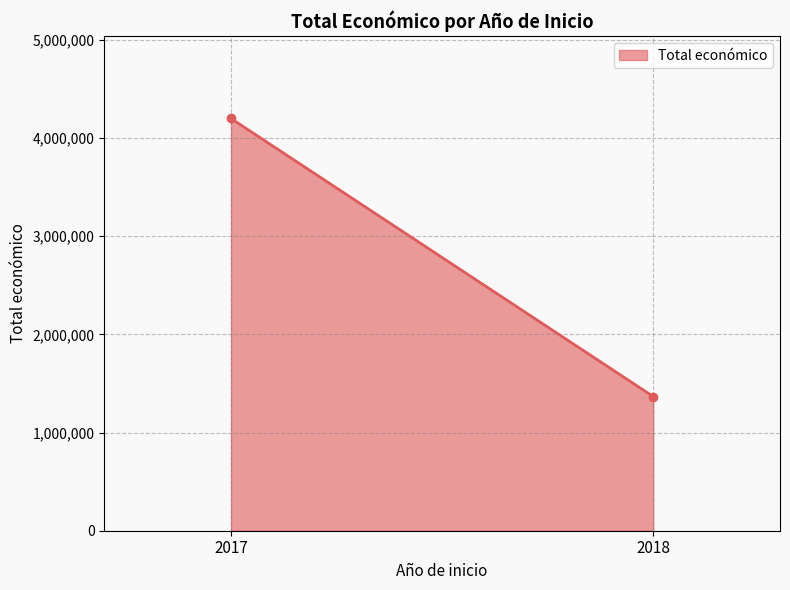

What is the change in value from 2017 to 2018?

-2831996.5